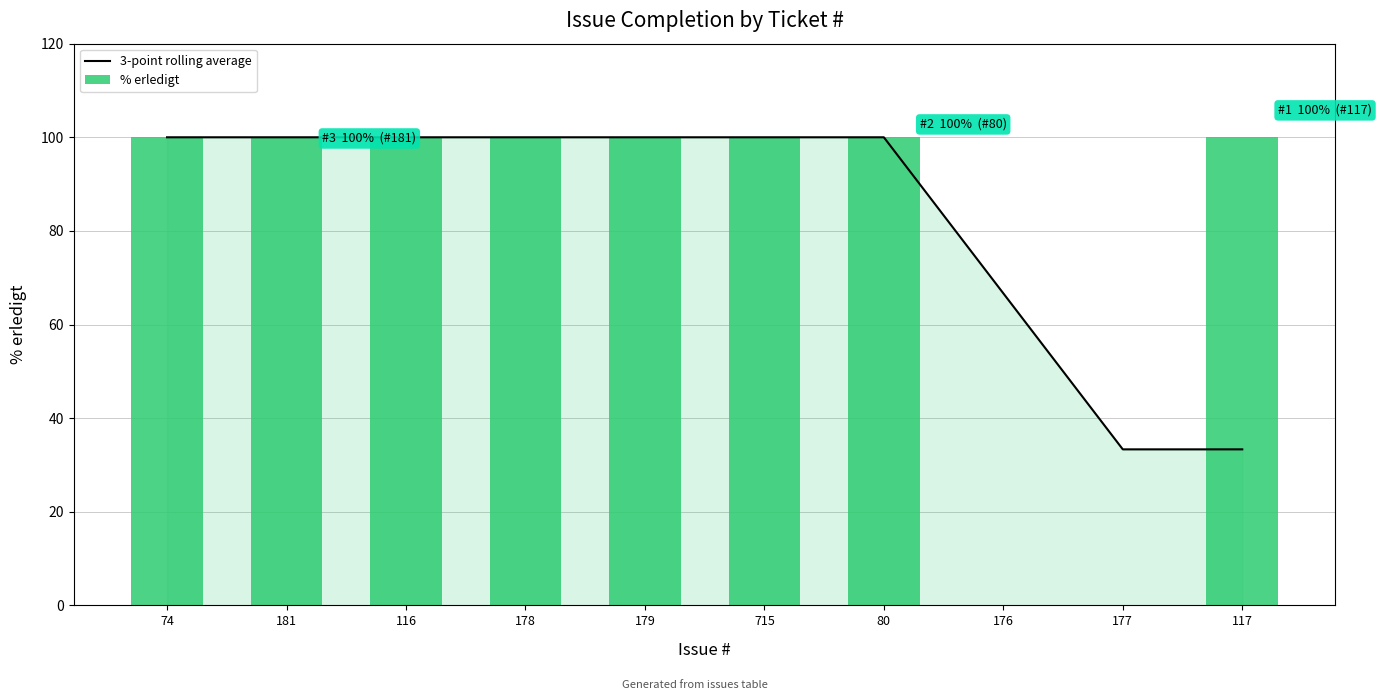

Which category has the lowest value in the 3-point rolling average series?

177